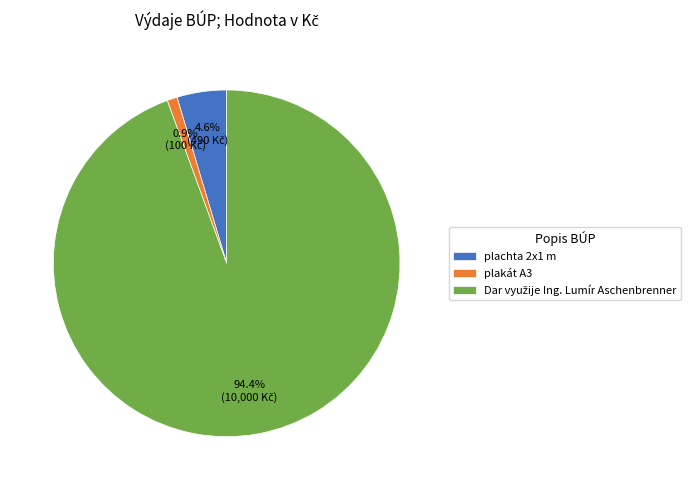

How much of the chart is everything except plachta 2x1 m?

95.4%